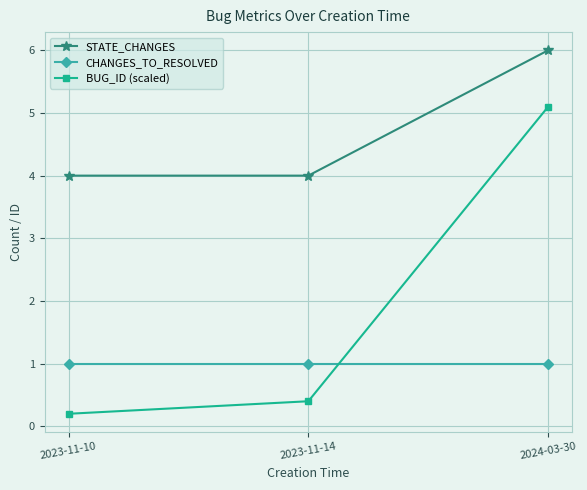

At which label is BUG_ID (scaled) closest to 2?

2023-11-14